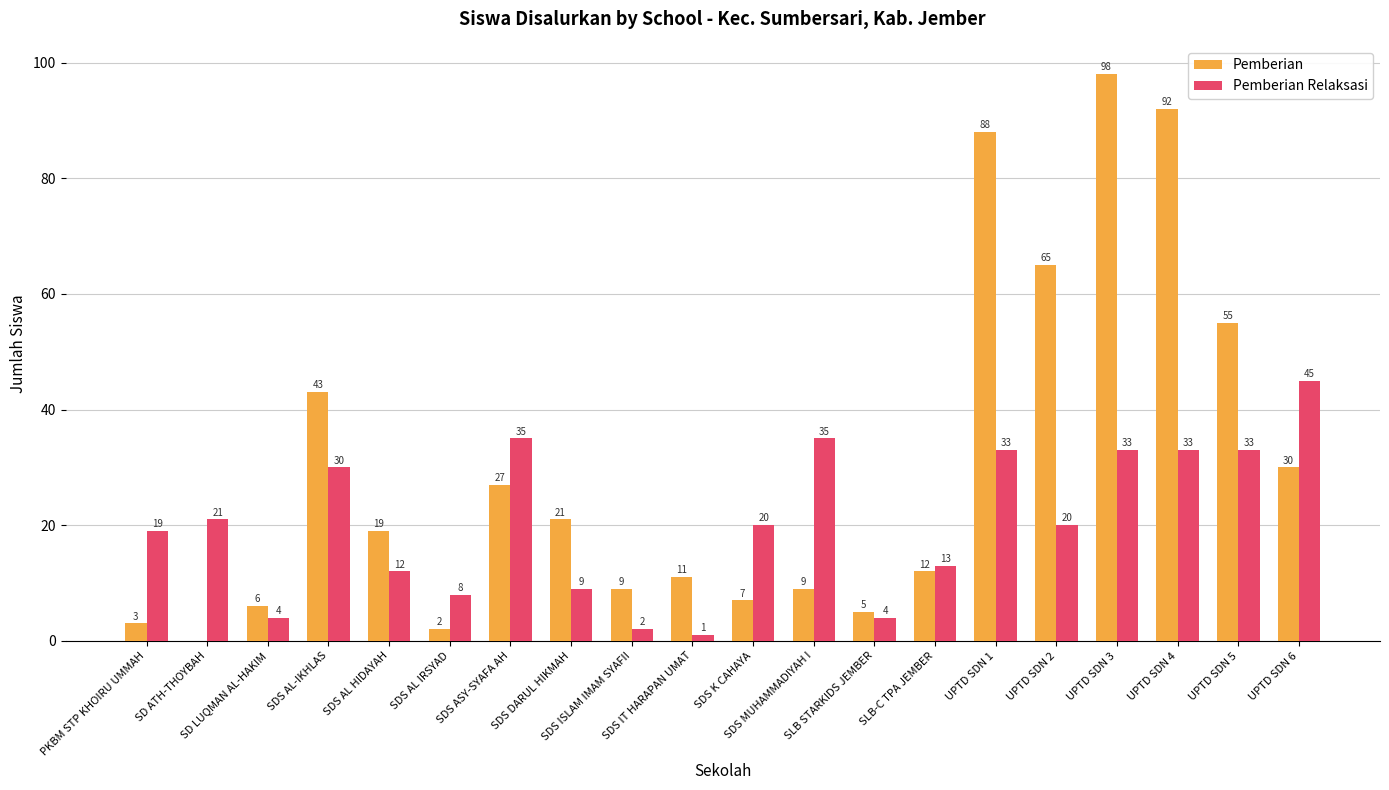

How many distinct data groups are displayed?

2